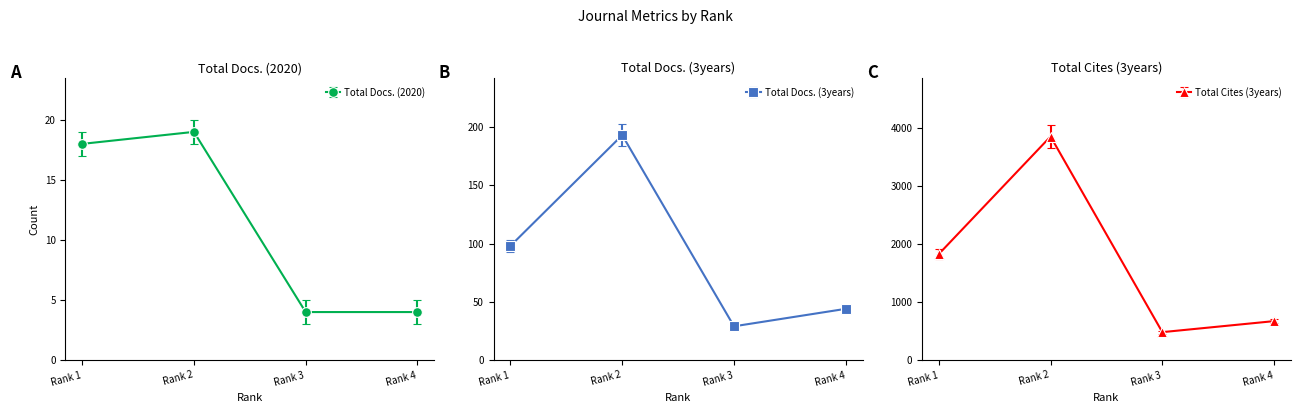

Which label corresponds to the smallest value in the chart?

Rank 3